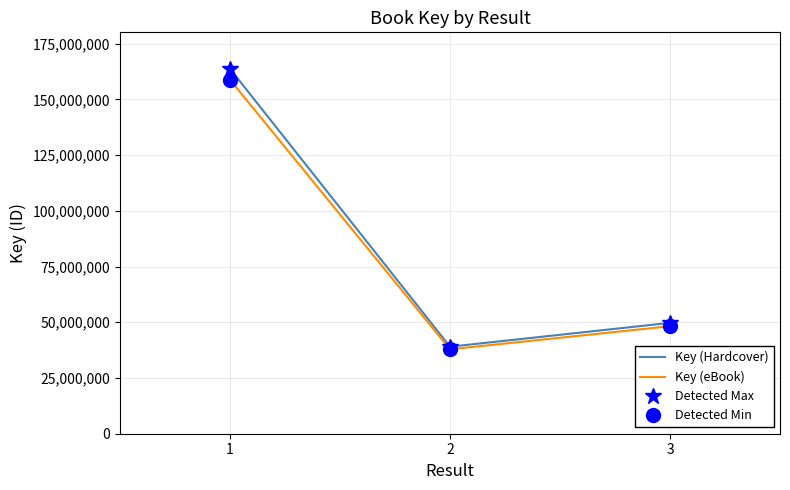

At how many categories does at least one series exceed 105555056?

1